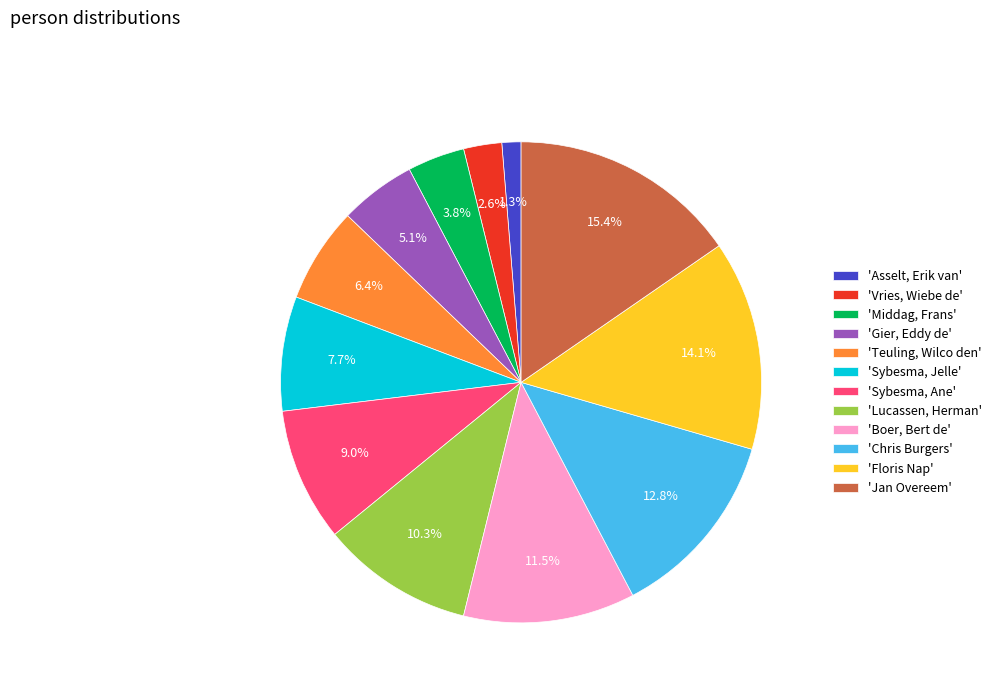

Is there any slice that represents more than half of the pie?

No